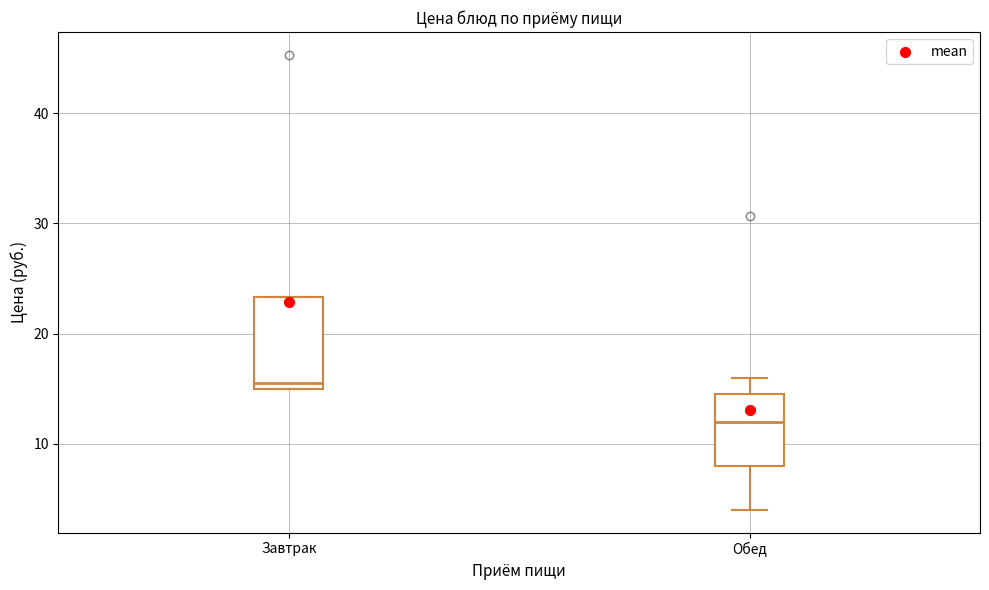

Where does the median line of the box for Завтрак sit on the y-axis? The values are not printed on the chart, so give them approximately, as read against the axis.

16